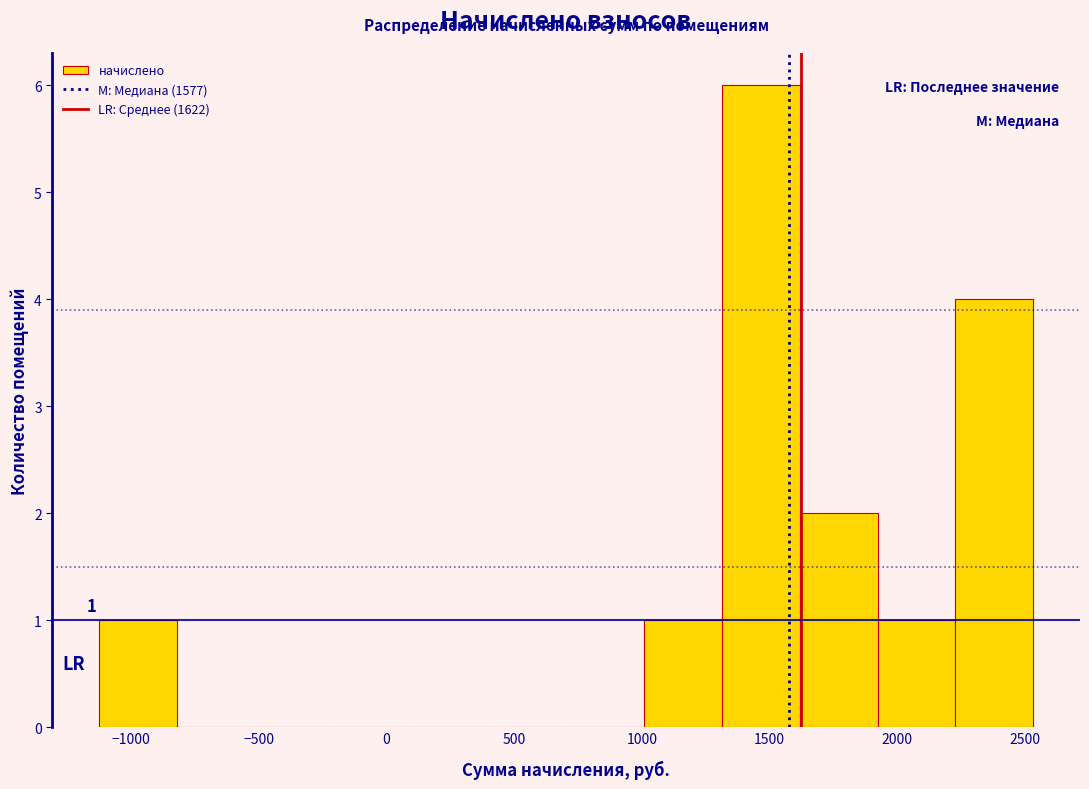

Which range on the x-axis has the tallest bar?

1300 to 1600